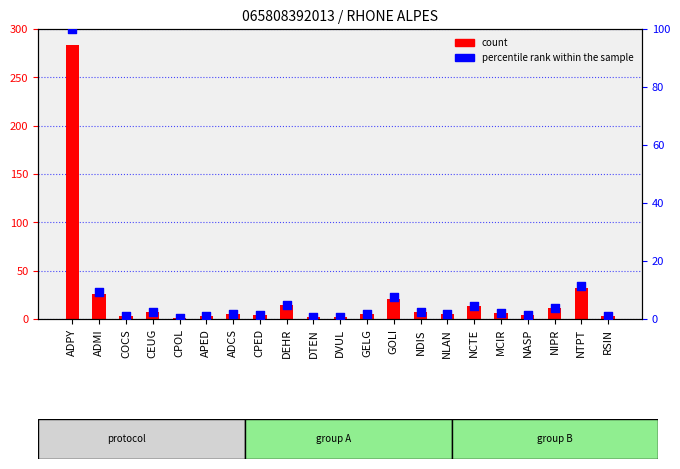

What is the total value across all series at DTEN?

2.7